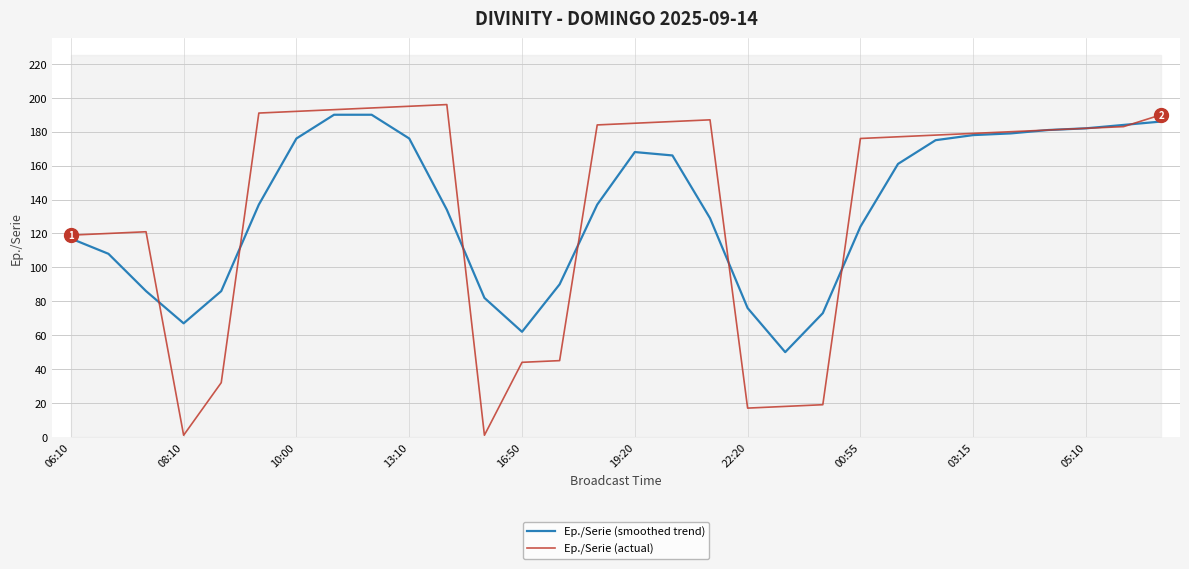

True or false: Ep./Serie (smoothed trend) has a value of 181 at 00:55.

False